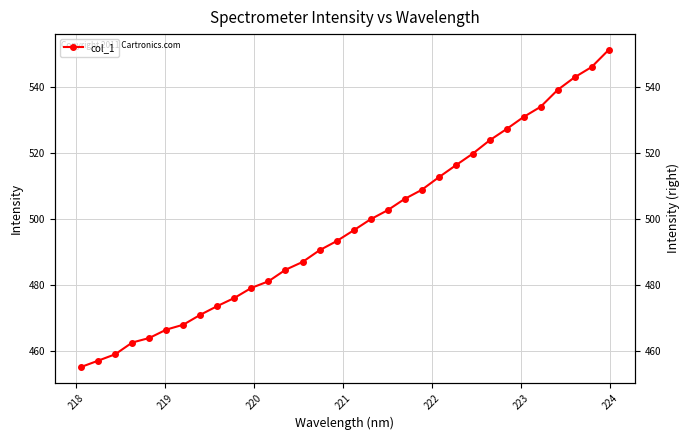

How many lines are shown in the chart?

1